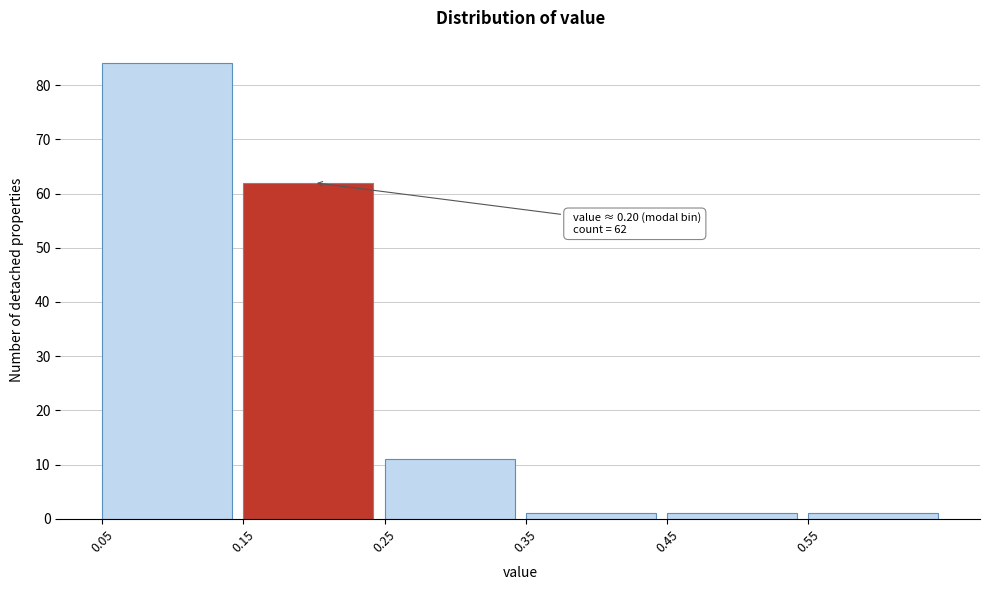

Over which range of the x-axis is the bar tallest?

0.05 to 0.15